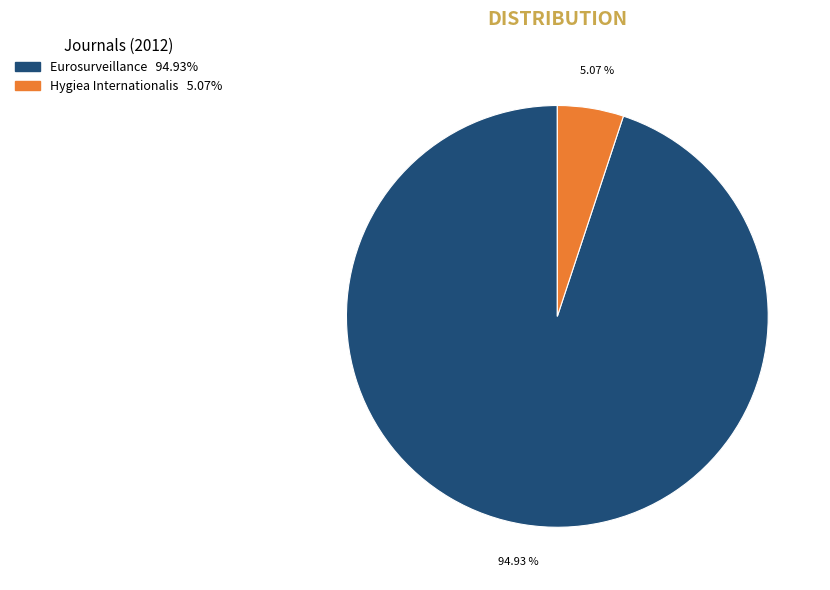

To the nearest percent, what is the average slice percentage?

50%